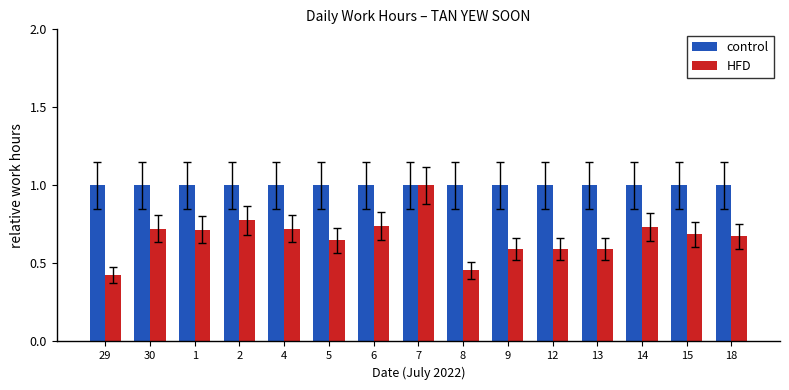

Is the value of HFD at 29 greater than the value of control at 8?

No